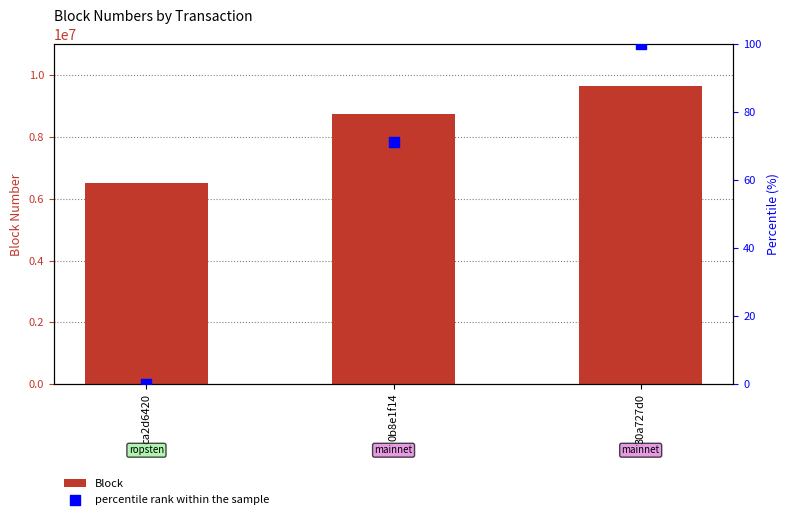

What are all the series names shown in the legend?

Block, percentile rank within the sample